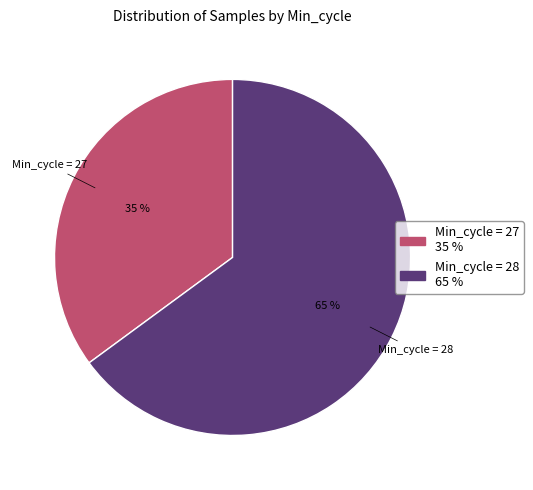

Is there a majority slice in this chart?

Yes